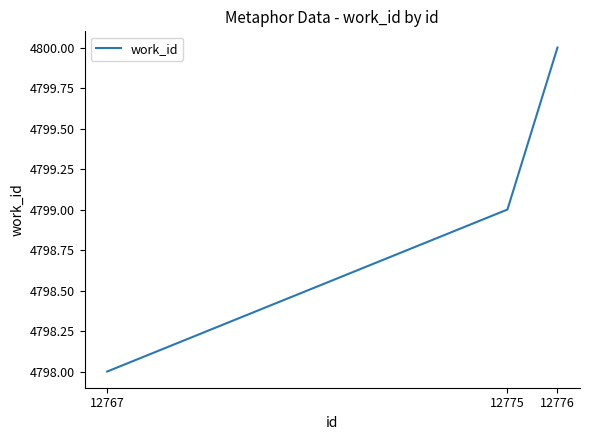

How many values are below 4799?

1